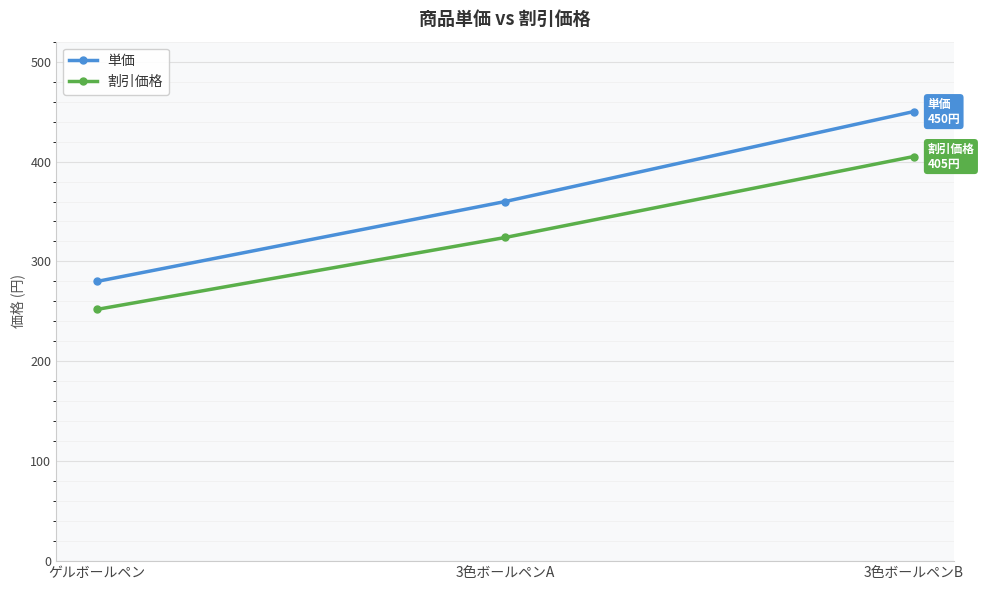

The value of 単価 at 3色ボールペンB is 450. True or false?

True